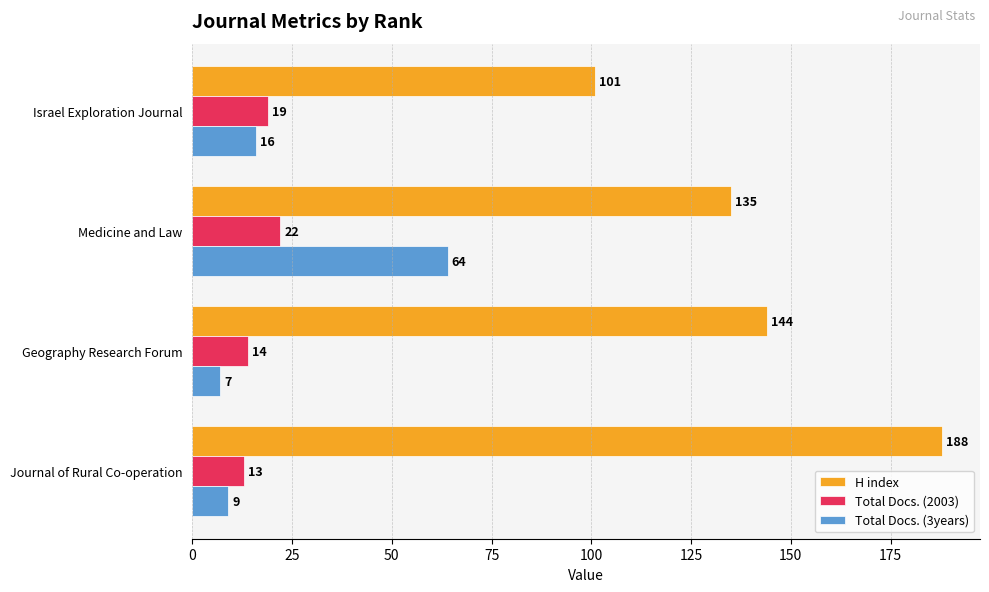

Count the H index values in the range 135 to 188.

3